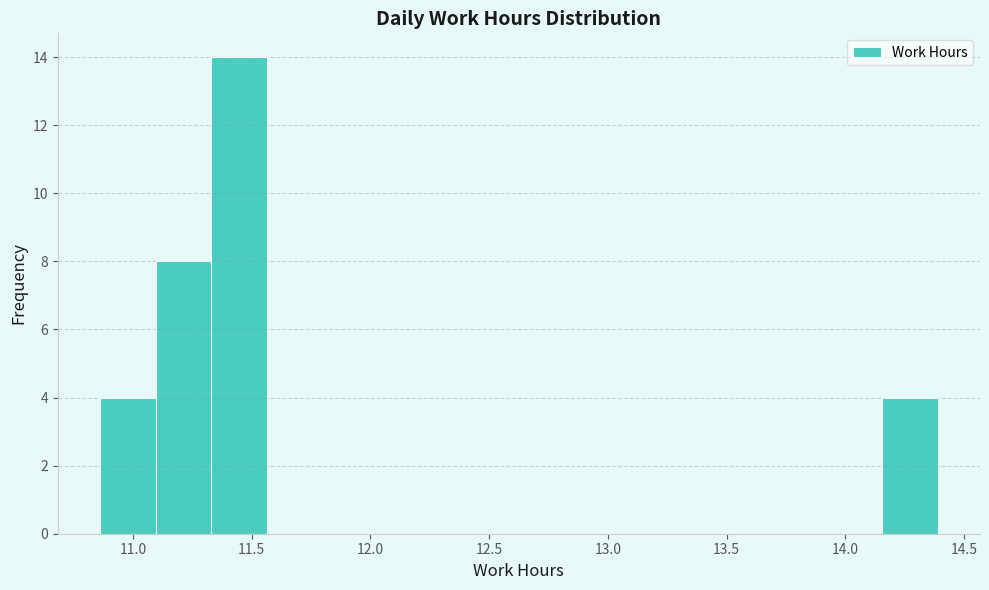

Reading left to right, list every bar in this chart as the range it spans on the x-axis followed by its height. Neither the bar edges nor the heights are printed on the chart, so give them approximately, as read against the axes.

10.85 to 11.10: 4
11.10 to 11.35: 8
11.35 to 11.55: 14
11.55 to 11.80: 0
11.80 to 12.05: 0
12.05 to 12.25: 0
12.25 to 12.50: 0
12.50 to 12.75: 0
12.75 to 13.00: 0
13.00 to 13.20: 0
13.20 to 13.45: 0
13.45 to 13.70: 0
13.70 to 13.90: 0
13.90 to 14.15: 0
14.15 to 14.40: 4